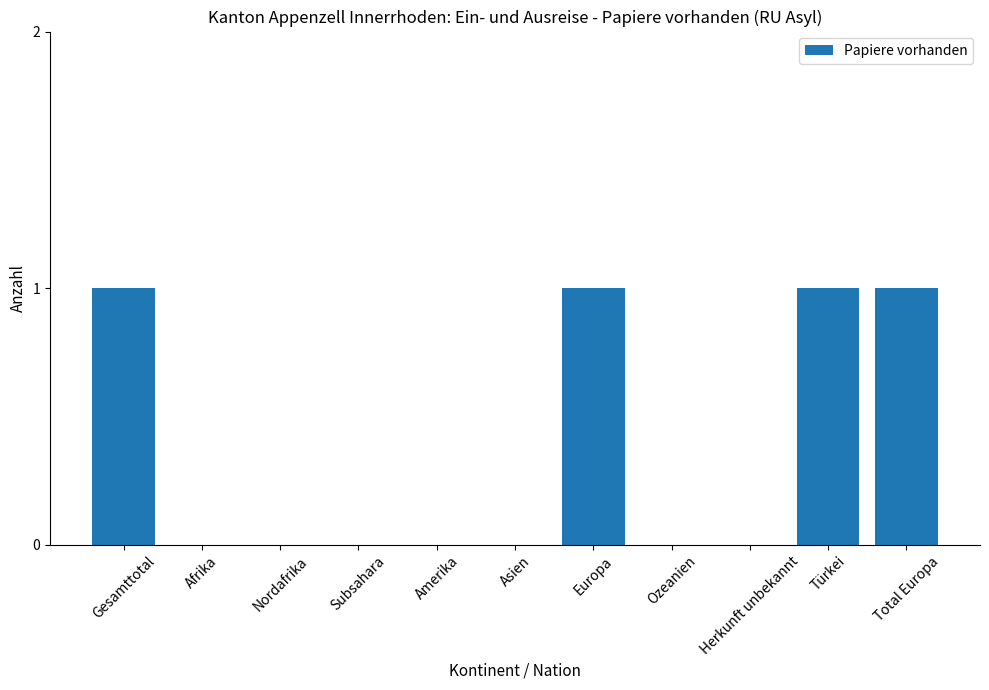

What is the sum of all values?

4